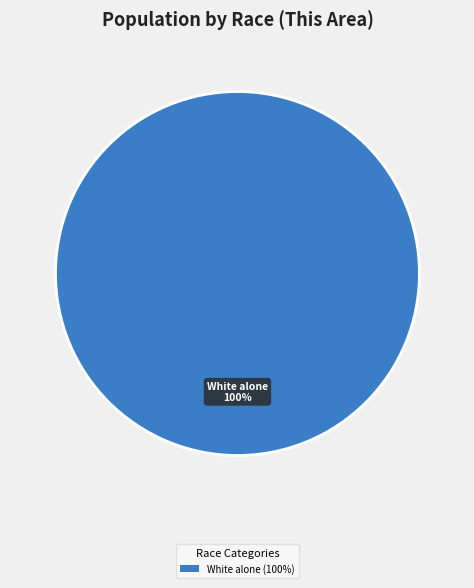

How many slices are in this pie chart?

1